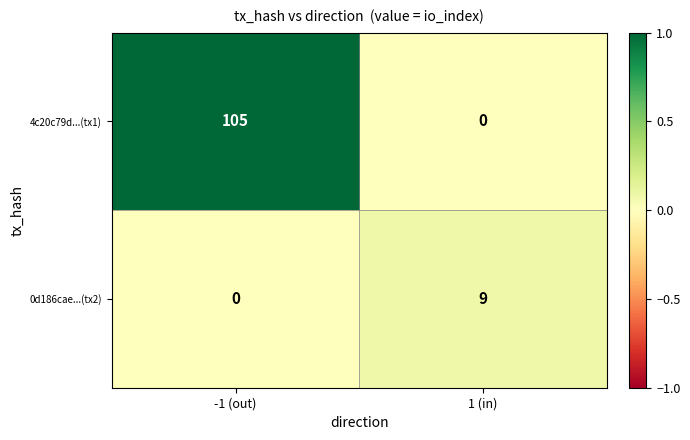

Reading right to left, list all the values displayed in this chart.

4c20c79d...(tx1): 0	105
0d186cae...(tx2): 9	0